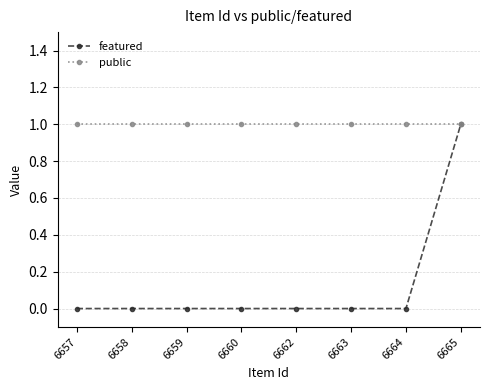

What is the difference between the maximum and minimum values in the featured series?

1